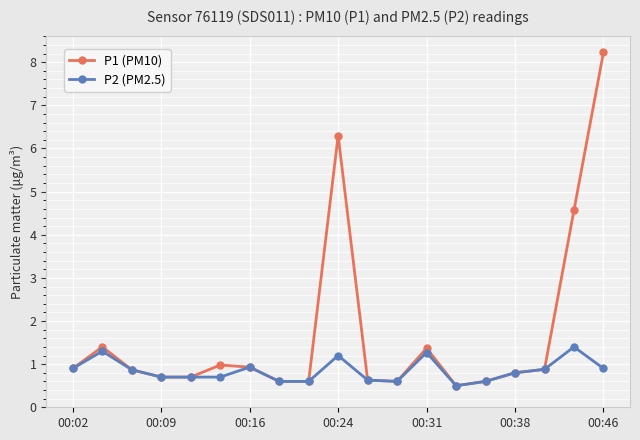

List the series in order of their overall mean, highest first.

P1 (PM10), P2 (PM2.5)